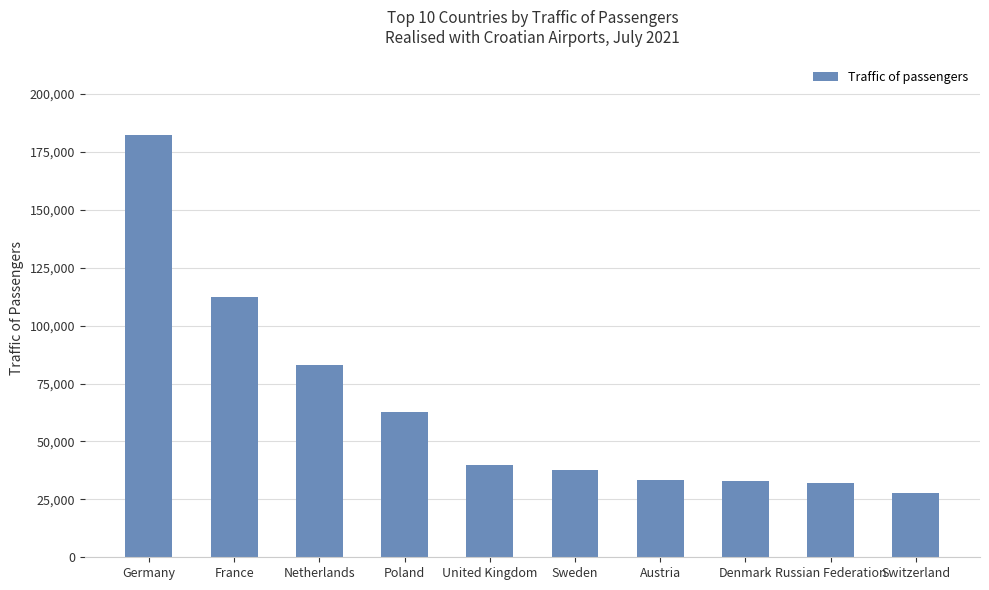

Where is the data nearest to the value 104985?

France